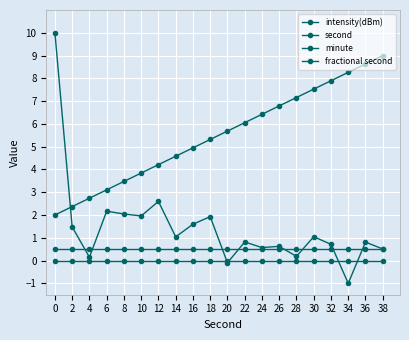

Reading left to right, transcribe all the data shown in this chart.

intensity(dBm): 10.0	1.5	0.1	2.2	2.0	2.0	2.6	1.0	1.6	1.9	-0.1	0.8	0.6	0.6	0.2	1.0	0.7	-1.0	0.8	0.5
second: 2.0	2.4	2.7	3.1	3.5	3.8	4.2	4.6	4.9	5.3	5.7	6.1	6.4	6.8	7.2	7.5	7.9	8.3	8.6	9.0
minute: 0.0	0.0	0.0	0.0	0.0	0.0	0.0	0.0	0.0	0.0	0.0	0.0	0.0	0.0	0.0	0.0	0.0	0.0	0.0	0.0
fractional second: 0.5	0.5	0.5	0.5	0.5	0.5	0.5	0.5	0.5	0.5	0.5	0.5	0.5	0.5	0.5	0.5	0.5	0.5	0.5	0.5